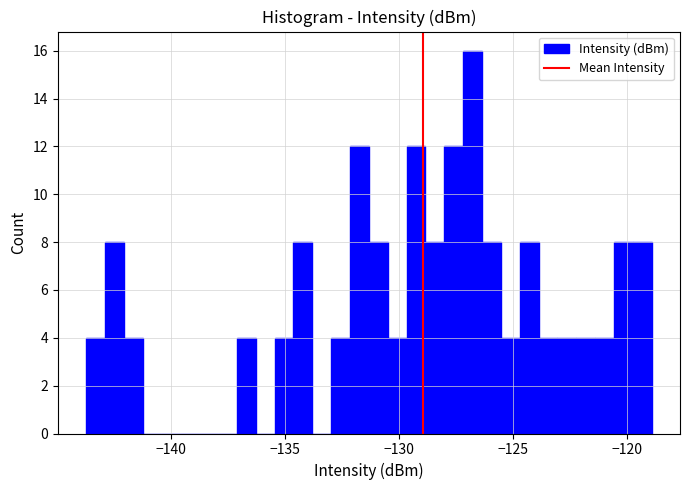

Read against the x-axis, roughly where is the centre of the tallest bar?

-127.0